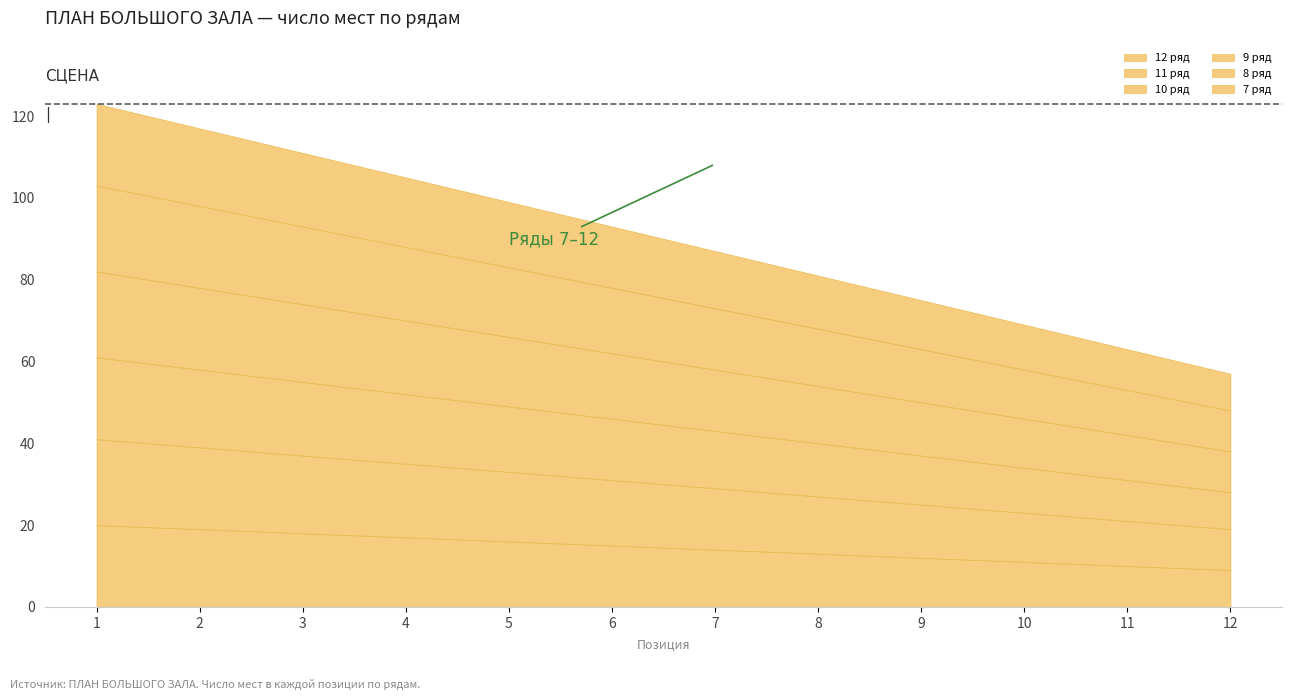

What is the spread (max minus min) of values at 2?

1